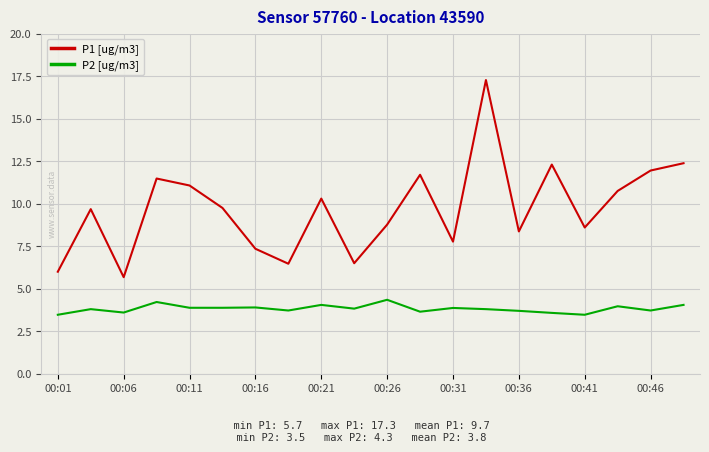

Which series has the largest total across all categories?

P1 [ug/m3]